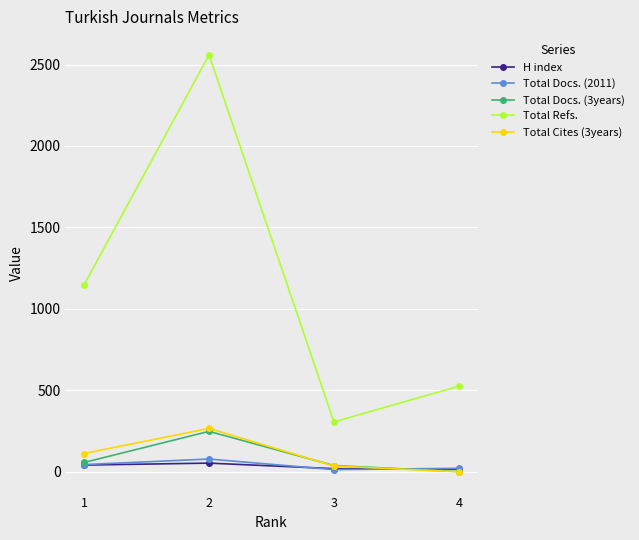

At which category is the sum across all series the highest?

2